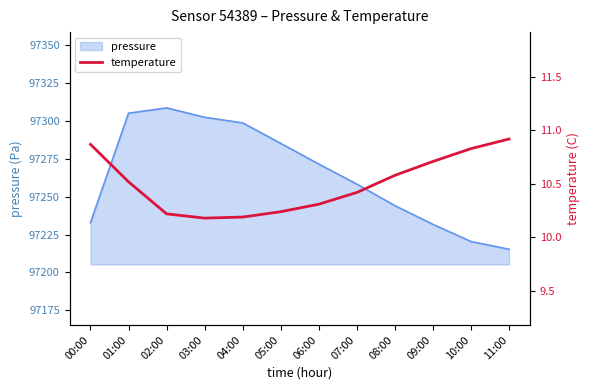

What position from the right is 09:00?

3